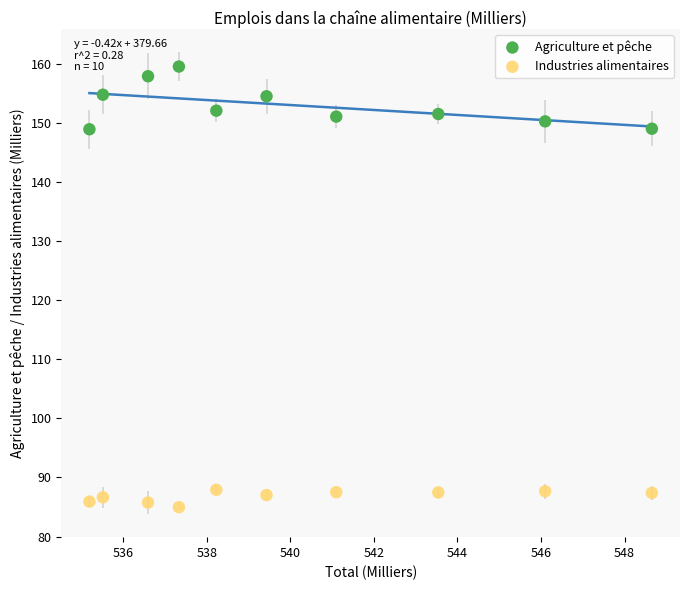

Which series has the largest Y range (max minus min)?

Agriculture et pêche